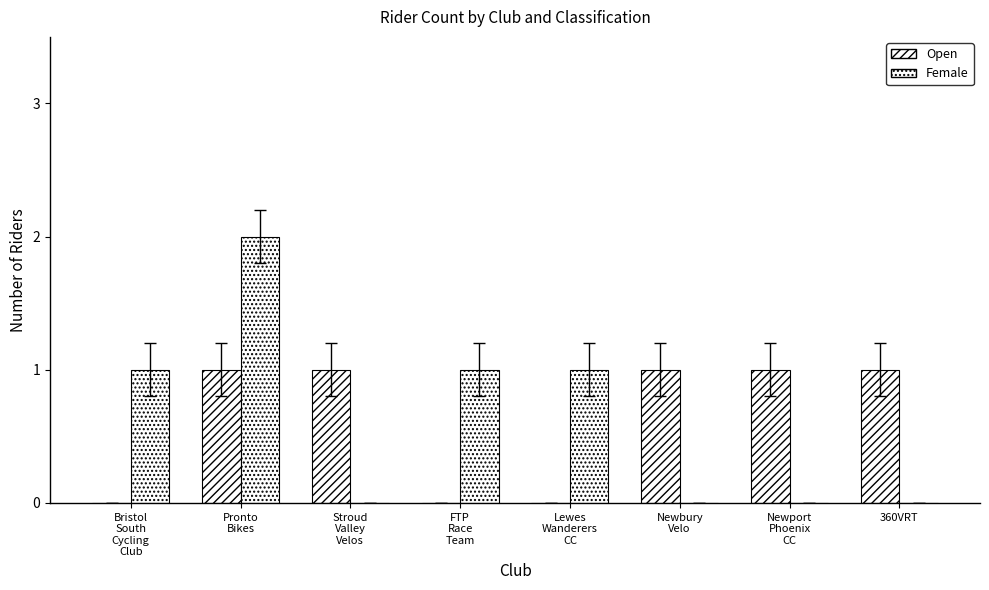

Rank the series at Pronto
Bikes from highest to lowest value.

Female, Open